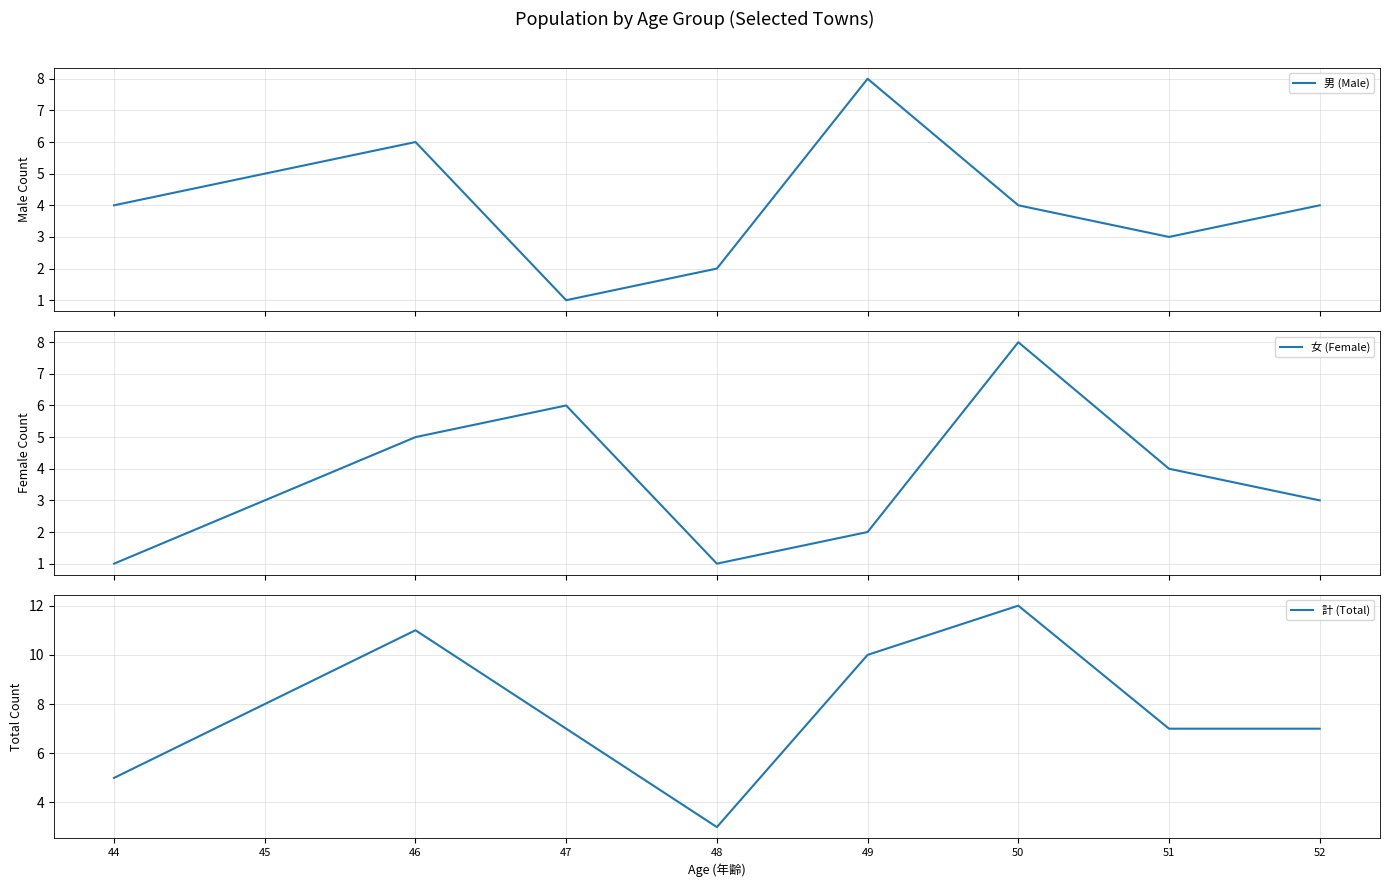

Which category has the highest value in the 女 (Female) series?

50